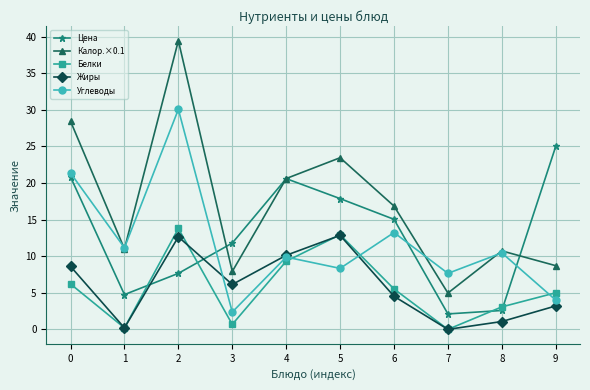

What is the maximum value shown in the chart?

39.4